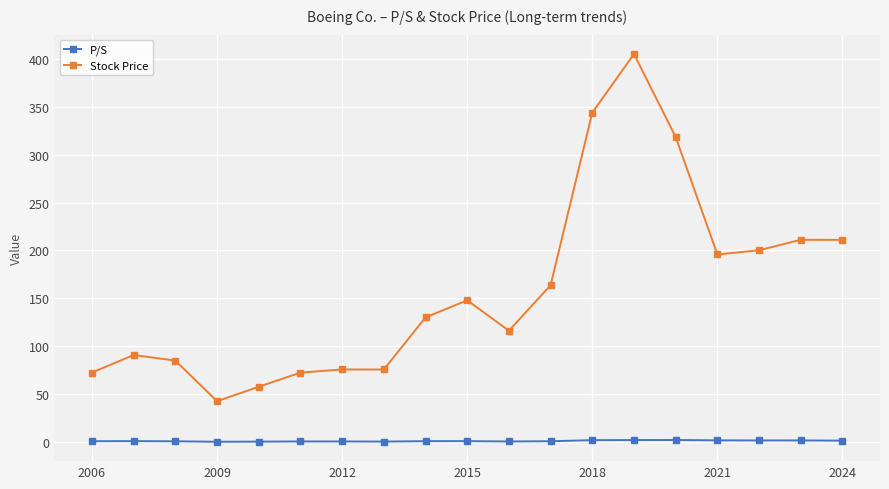

What is the sum of all P/S values?

25.0